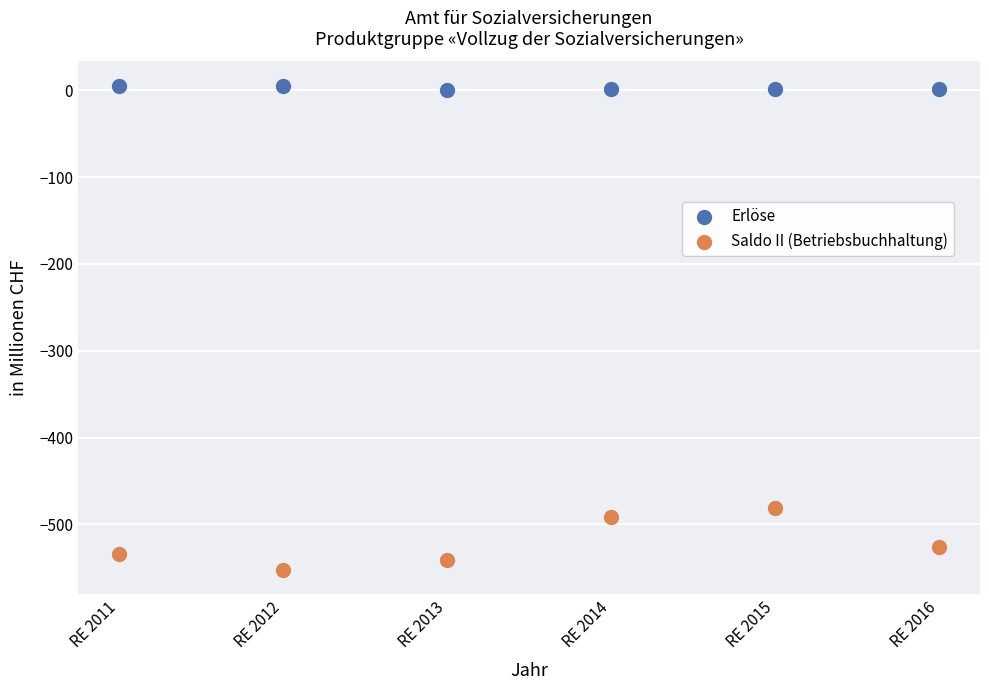

Which series reaches the minimum Y coordinate?

Saldo II (Betriebsbuchhaltung)